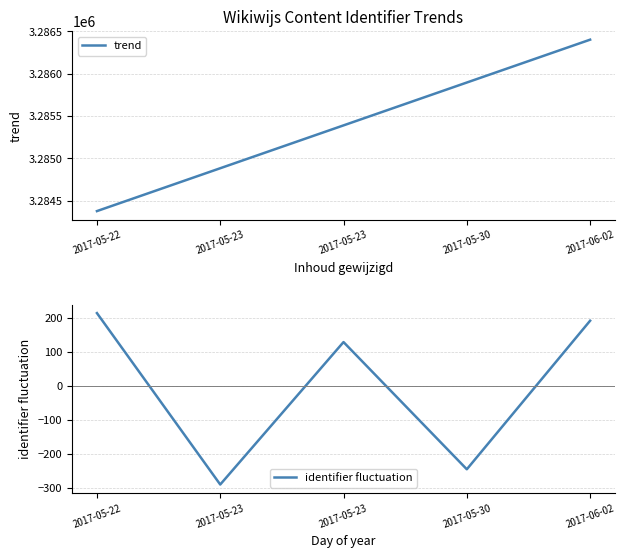

What is the total value across all series at 2017-05-30?

3285652.0